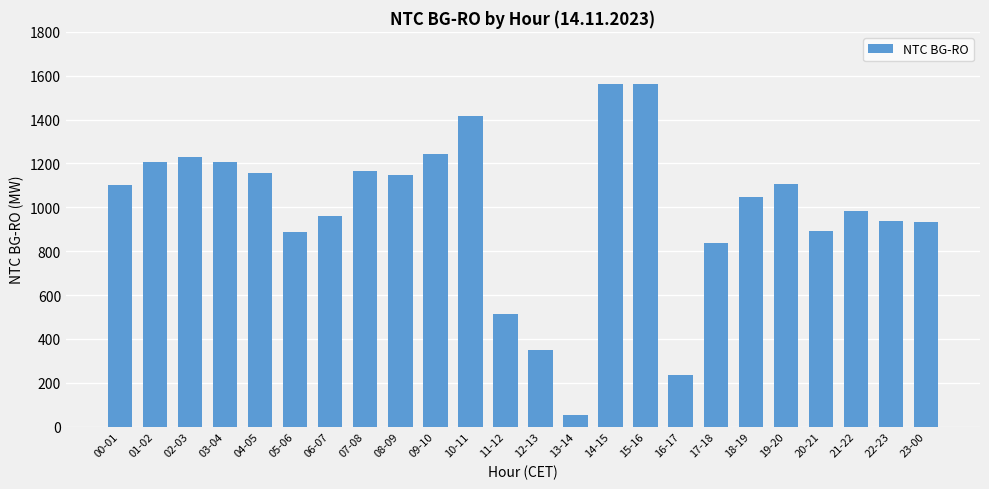

What is the value of the 17th bar from the left?

235